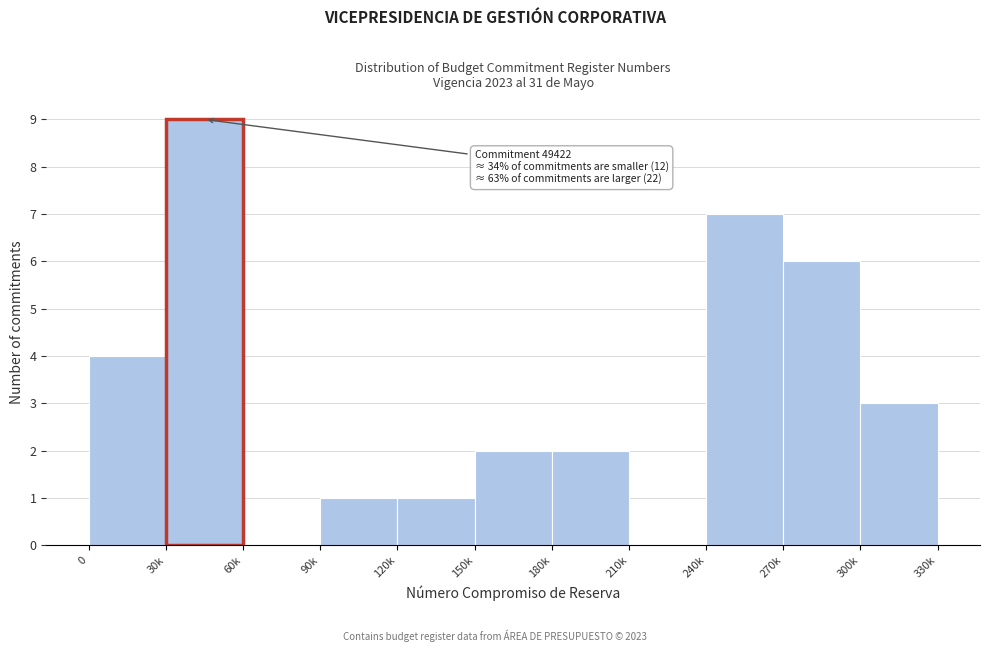

Reading left to right, list all the values displayed in this chart.

0=4	30k=9	60k=0	90k=1	120k=1	150k=2	180k=2	210k=0	240k=7	270k=6	300k=3